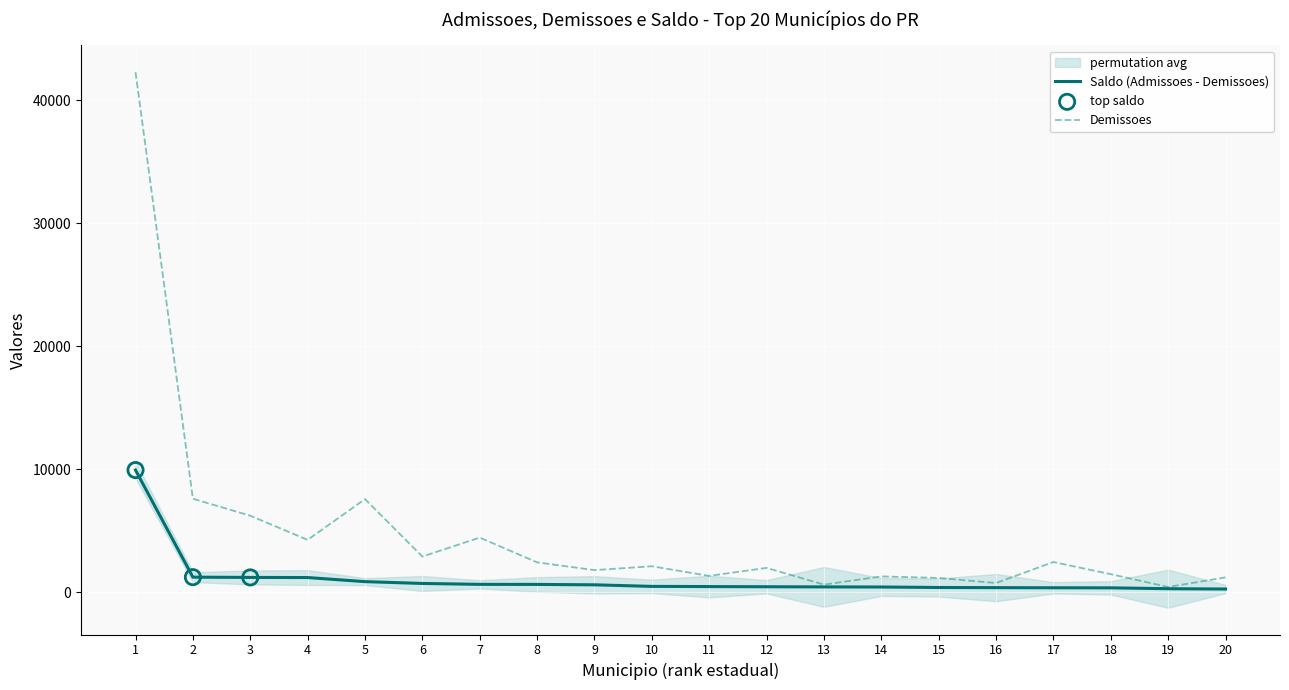

The value of Saldo (Admissoes - Demissoes) at 2 is 1211. True or false?

True